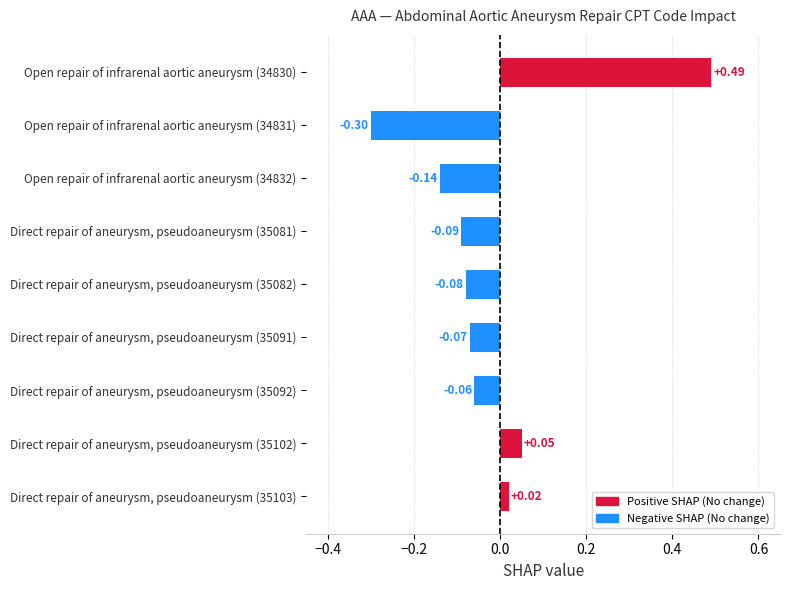

How many data points are above 0?

3